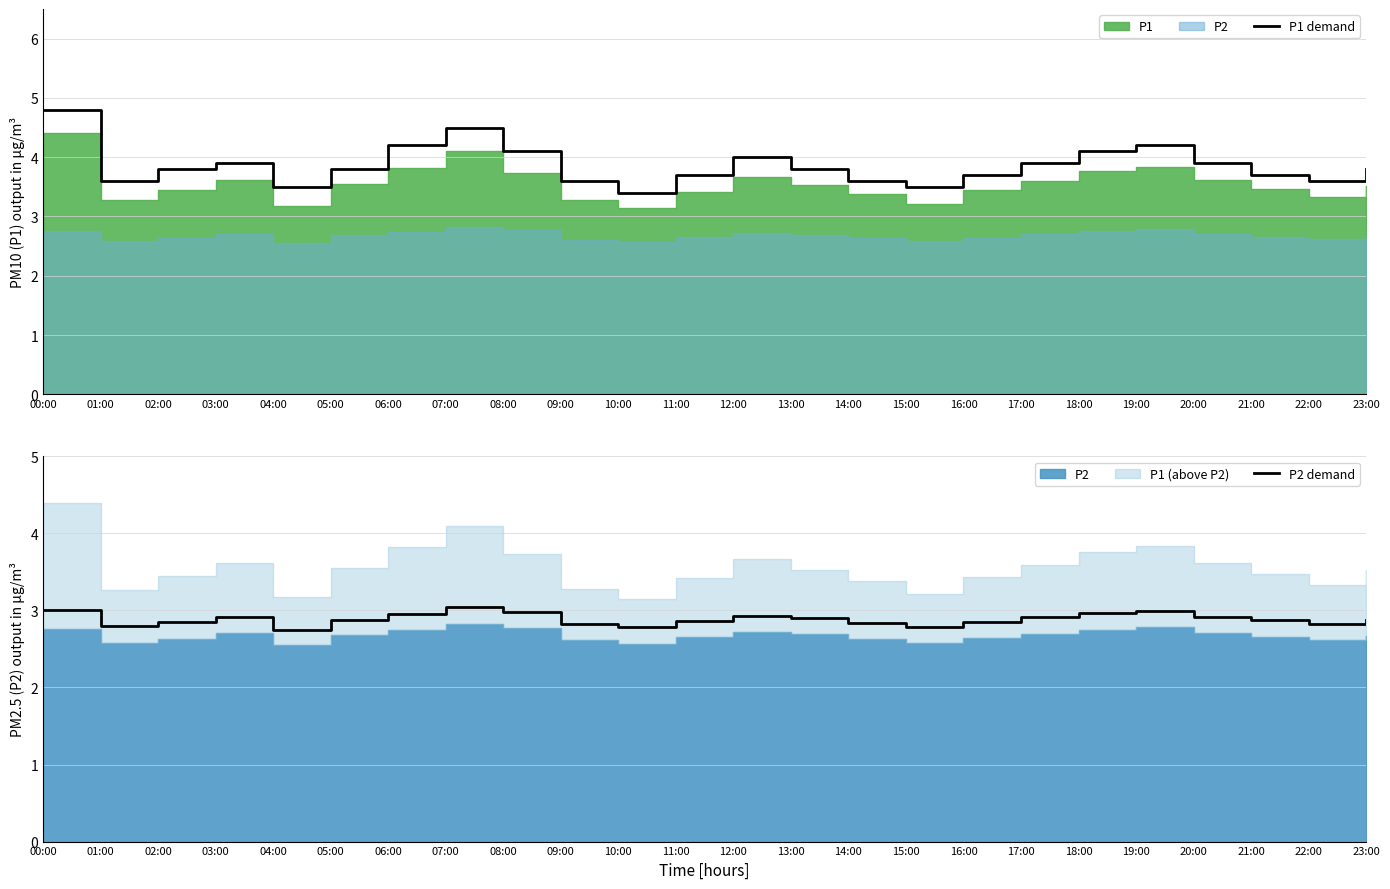

True or false: P2 demand has more than 1 points higher than both neighbors.

True